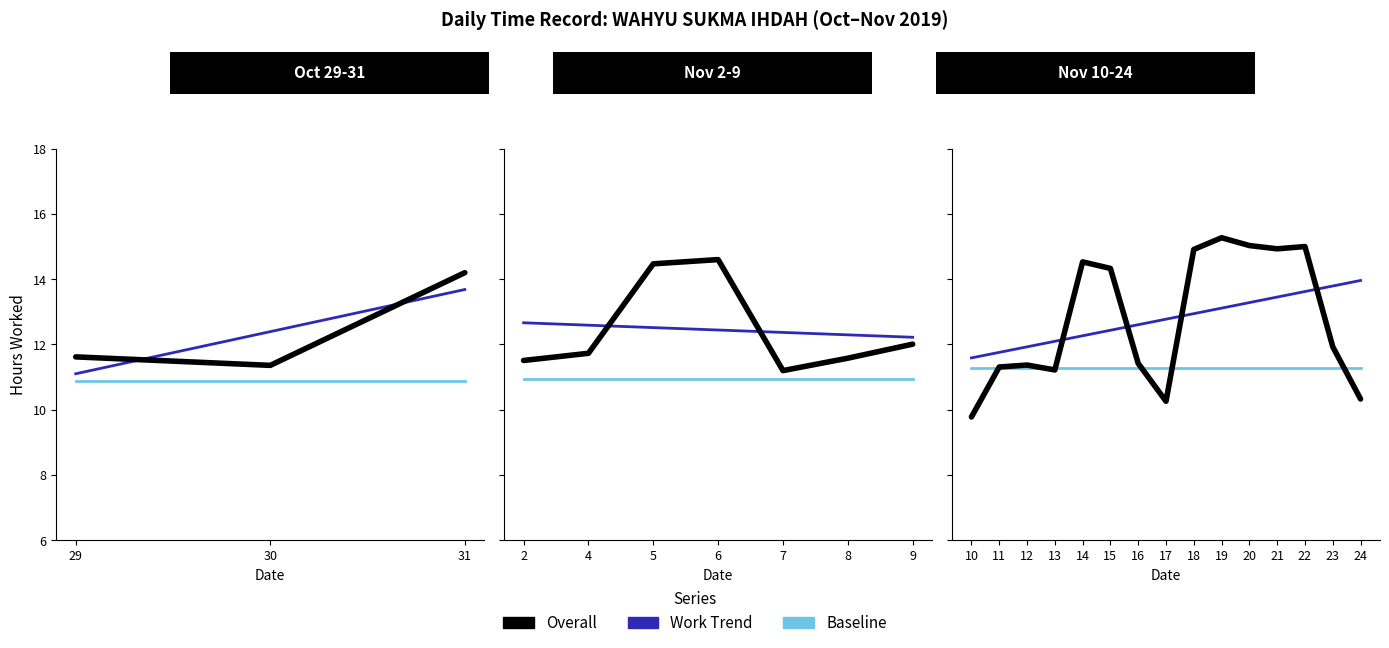

What is the difference between the highest and lowest values at 31?

3.3